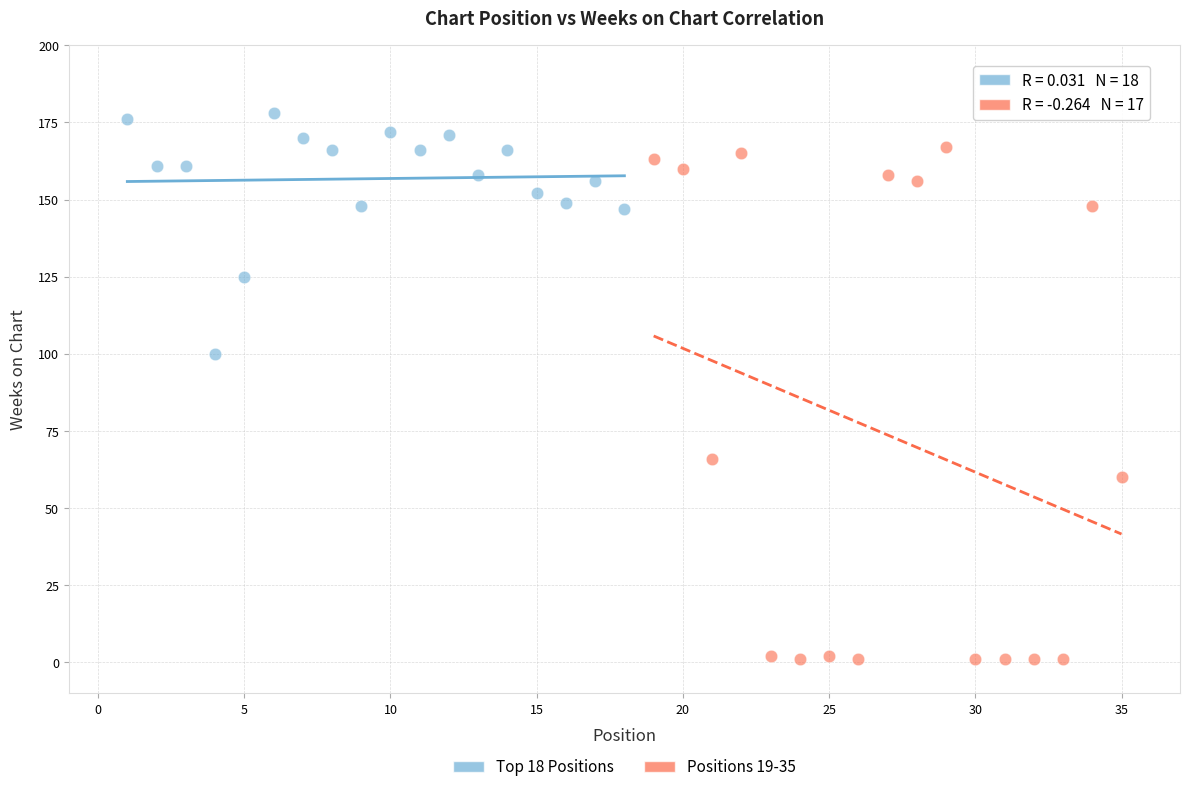

Which series contains the highest Y value?

Top 18 Positions